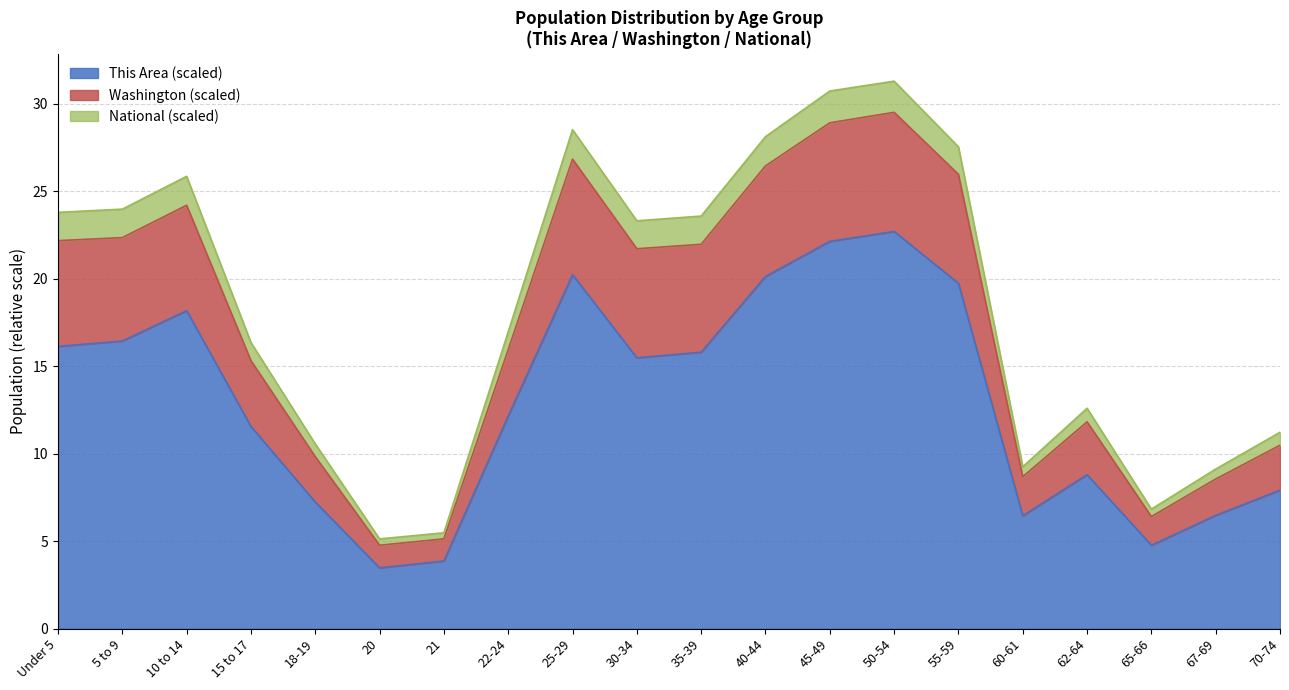

True or false: Washington and This Area cross at least once.

False